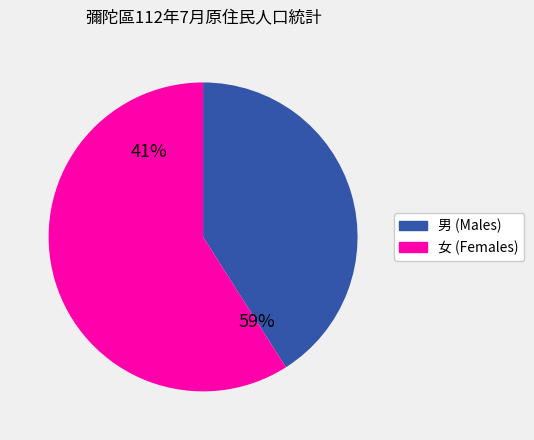

Count the number of slices in the pie.

2